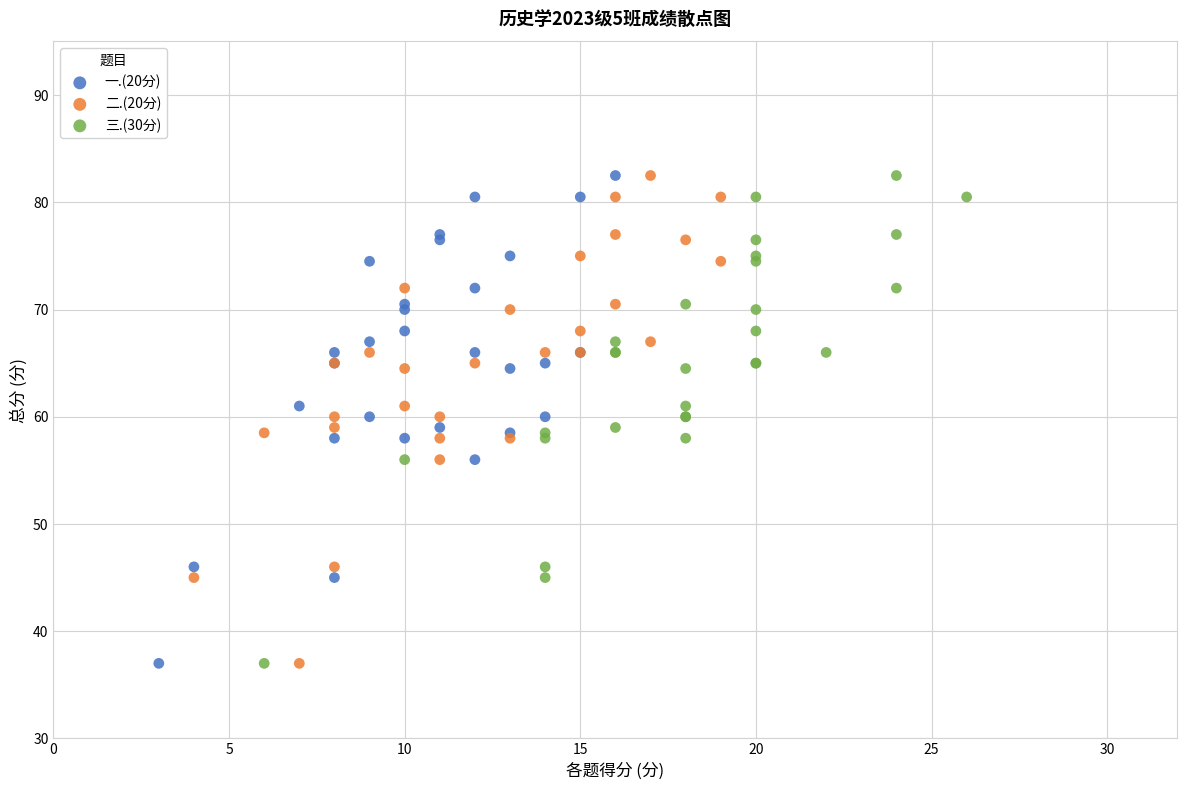

What are all the series names shown in the legend?

一.(20分), 二.(20分), 三.(30分)